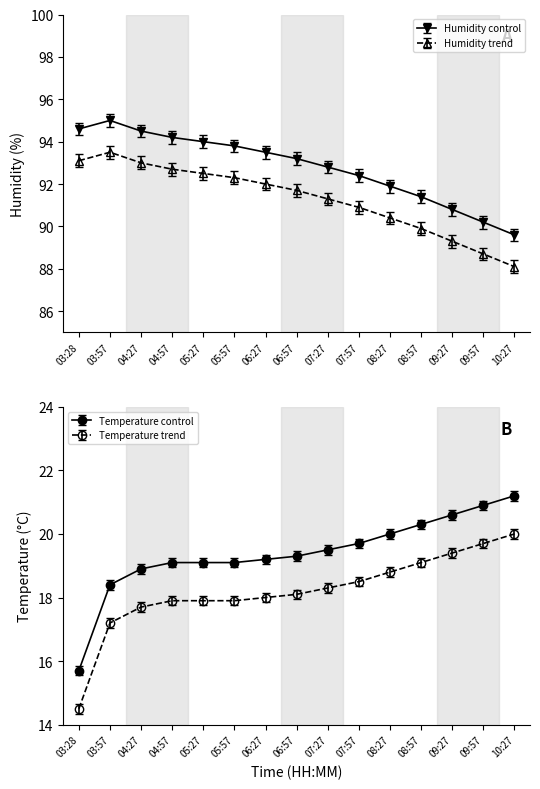

True or false: humidity and temperature cross at least once.

False